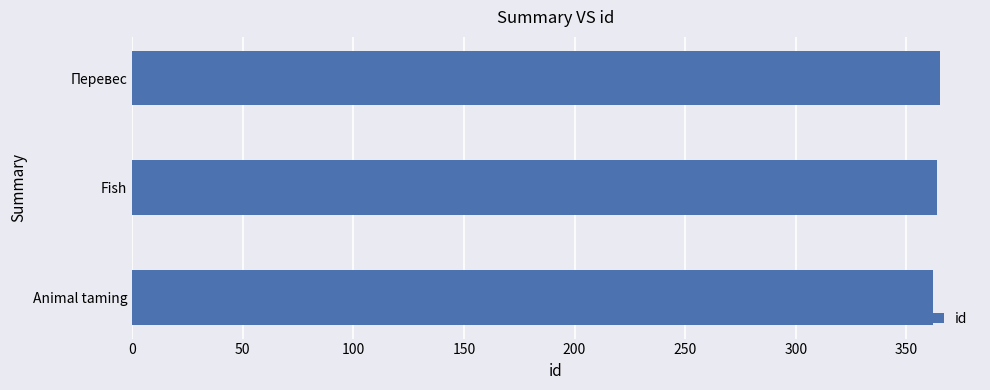

What is the maximum value shown in the chart?

365